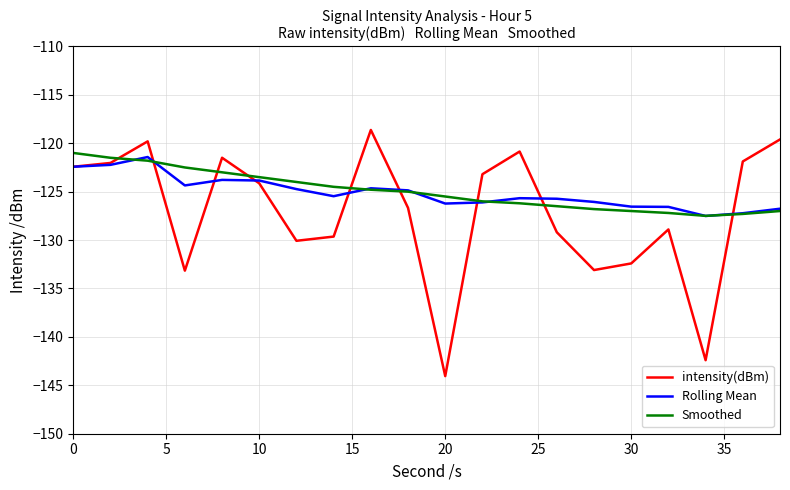

How many times do intensity(dBm) and Smoothed cross each other?

9